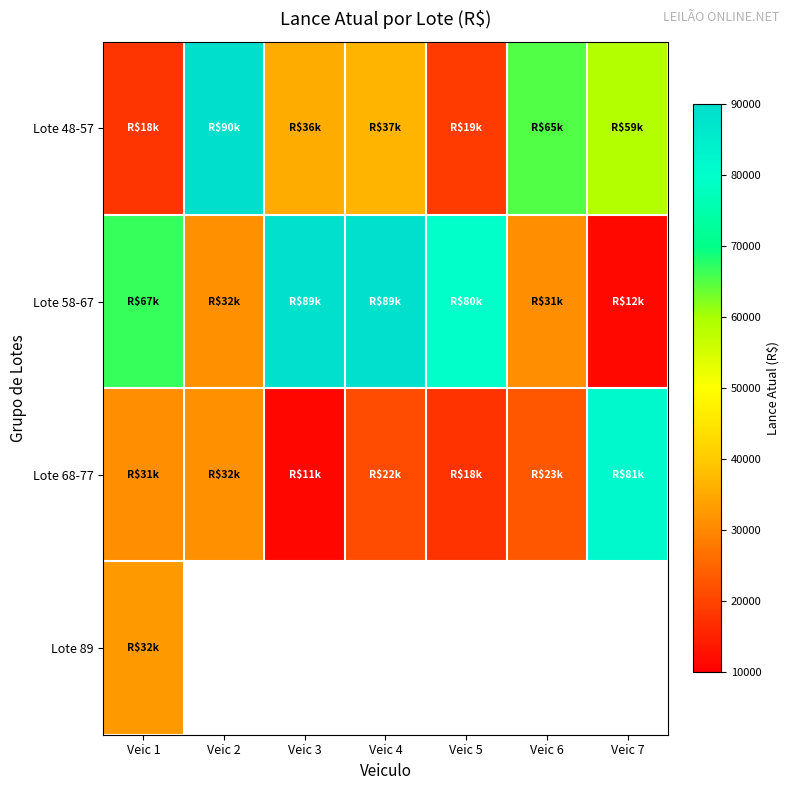

Which has a higher value, Veic 7 or Veic 1?

Veic 7